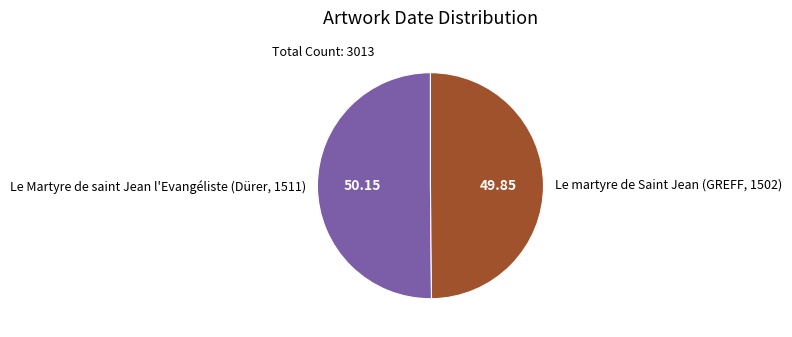

Do Le Martyre de saint Jean l'Evangéliste (Dürer, 1511) and Le martyre de Saint Jean (GREFF, 1502) together represent more than half of the pie?

Yes